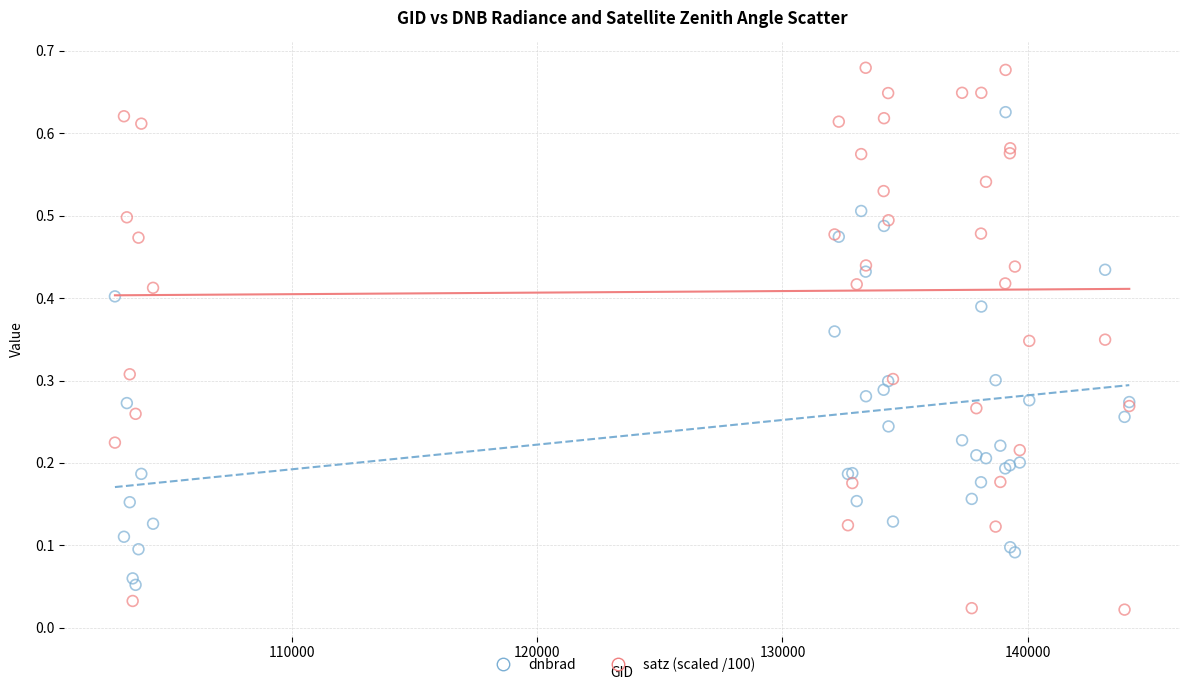

What is the X range (max minus min) for the scatter plot?

41344.0